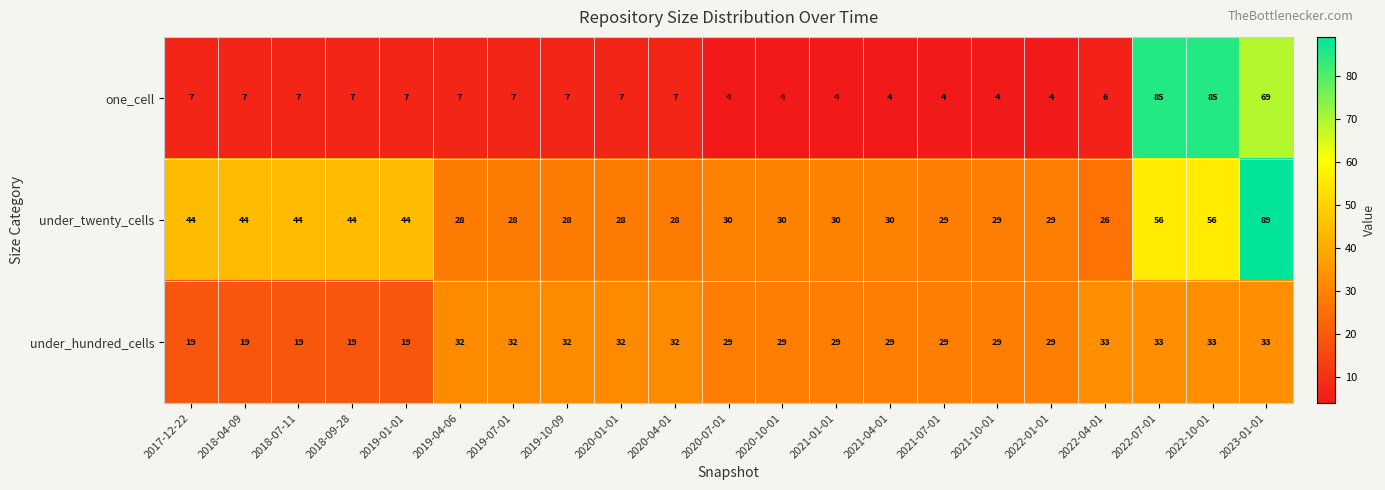

What is the sum of all under_twenty_cells values?

794